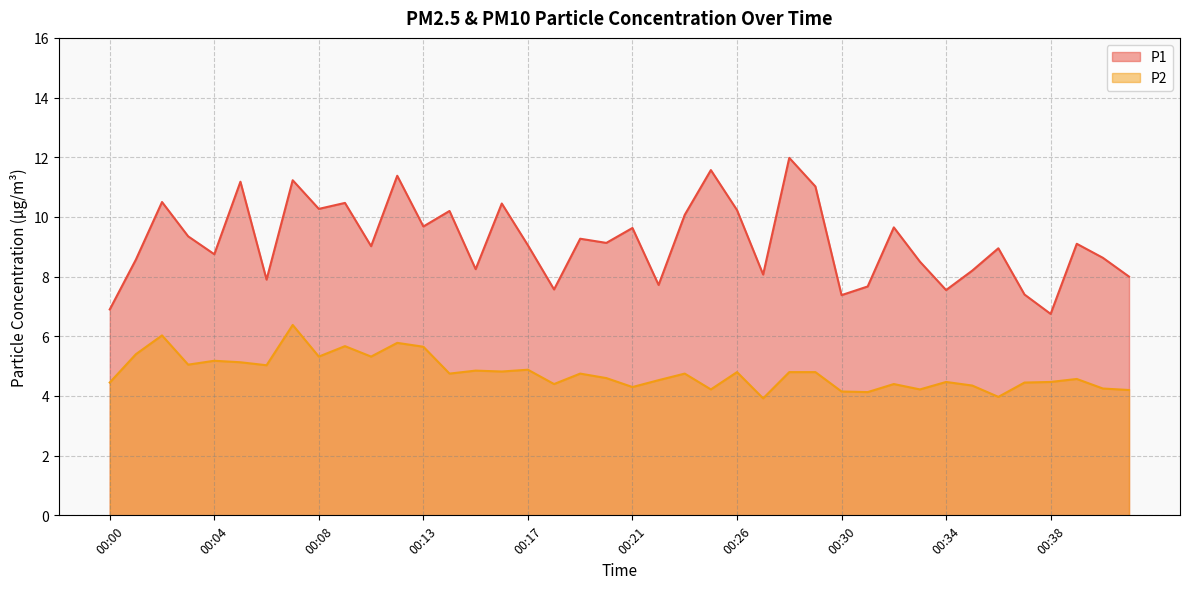

What is the sum of all P2 values?

191.2